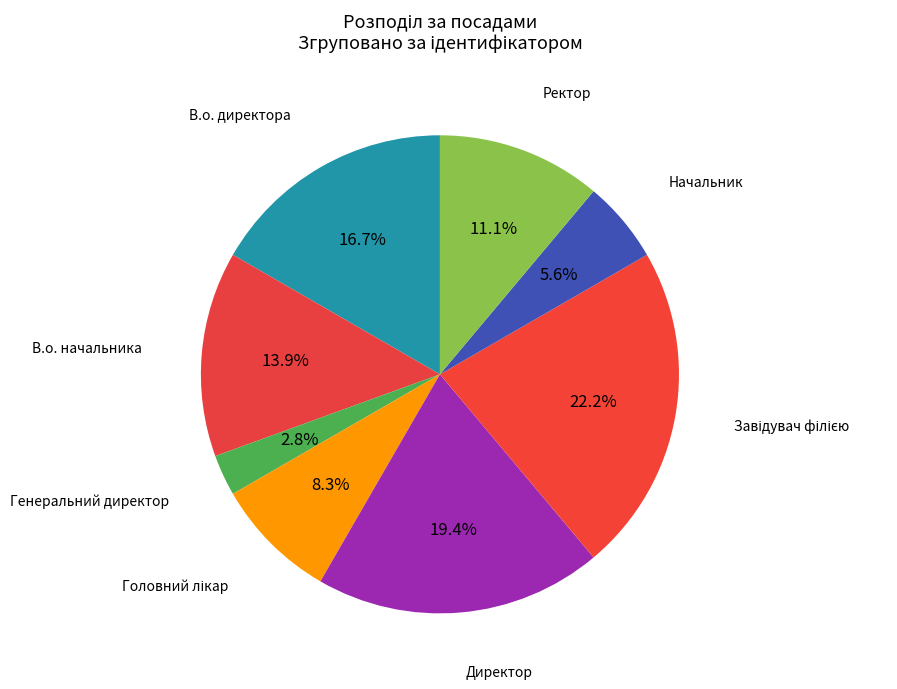

Count the number of slices in the pie.

8